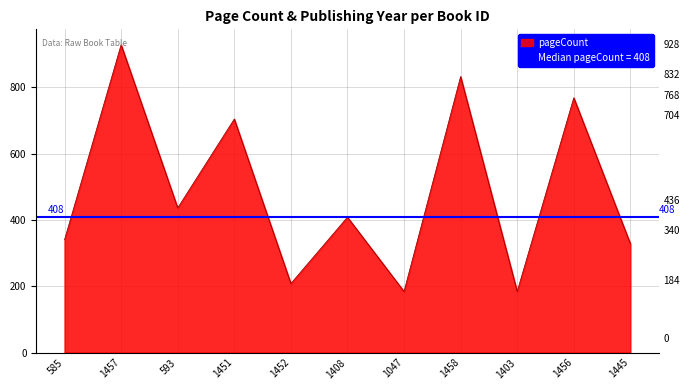

What is the average value?

484